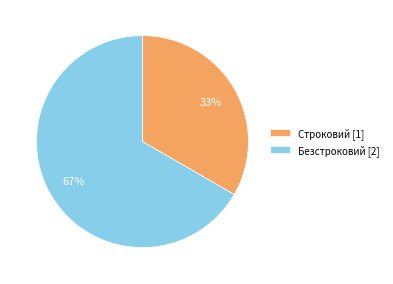

Combined, do Строковий [1] and Безстроковий [2] account for over 50%?

Yes